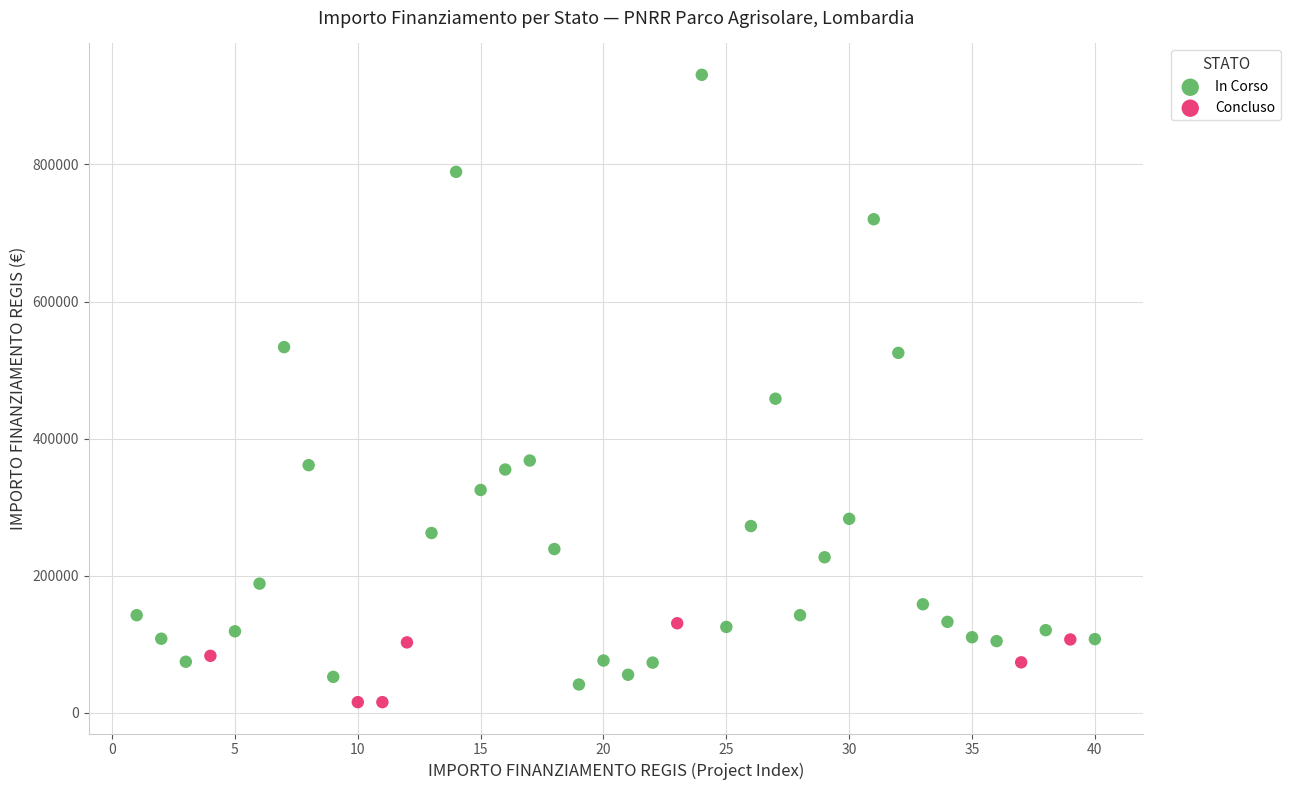

Which series reaches the maximum Y coordinate?

In Corso